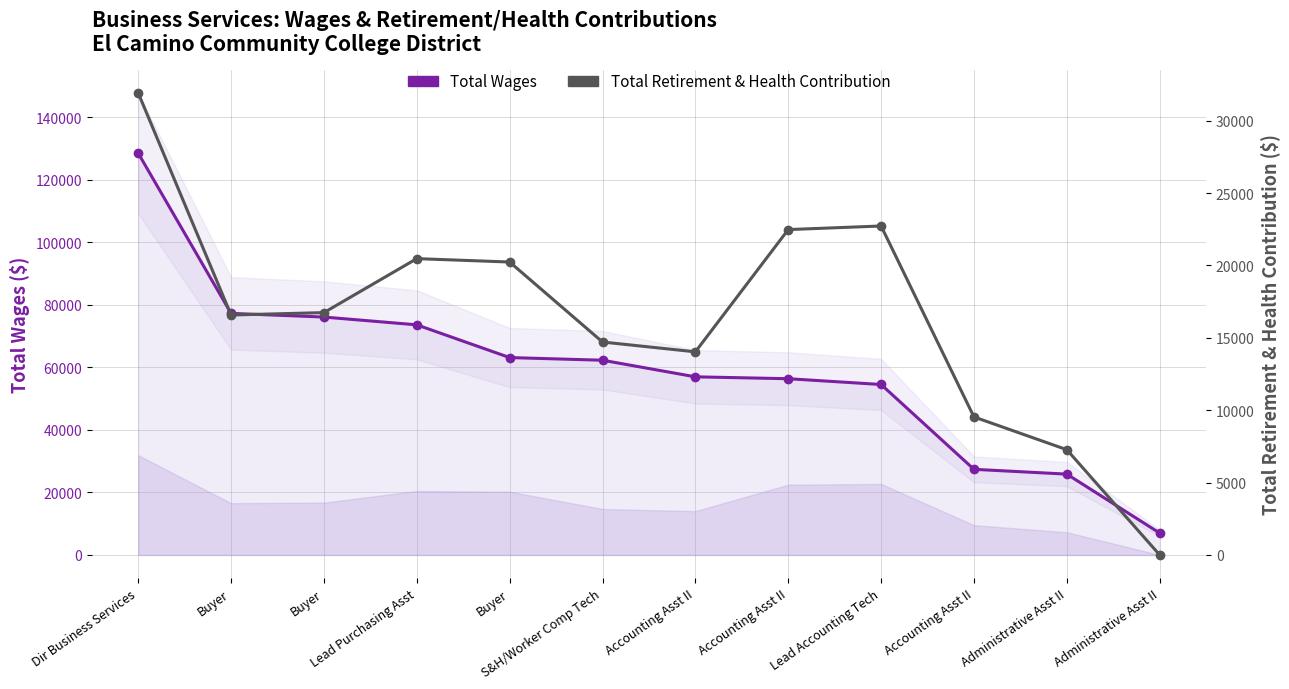

Reading right to left, transcribe all the data shown in this chart.

Total Wages: Administrative Asst II=7007	Administrative Asst II=25865	Accounting Asst II=27402	Lead Accounting Tech=54545	Accounting Asst II=56395	Accounting Asst II=56999	S&H/Worker Comp Tech=62312	Buyer=63163	Lead Purchasing Asst=73638	Buyer=76129	Buyer=77304	Dir Business Services=128561
Total Retirement & Health Contribution: Administrative Asst II=0	Administrative Asst II=7271	Accounting Asst II=9535	Lead Accounting Tech=22727	Accounting Asst II=22479	Accounting Asst II=14033	S&H/Worker Comp Tech=14711	Buyer=20237	Lead Purchasing Asst=20472	Buyer=16743	Buyer=16576	Dir Business Services=31919